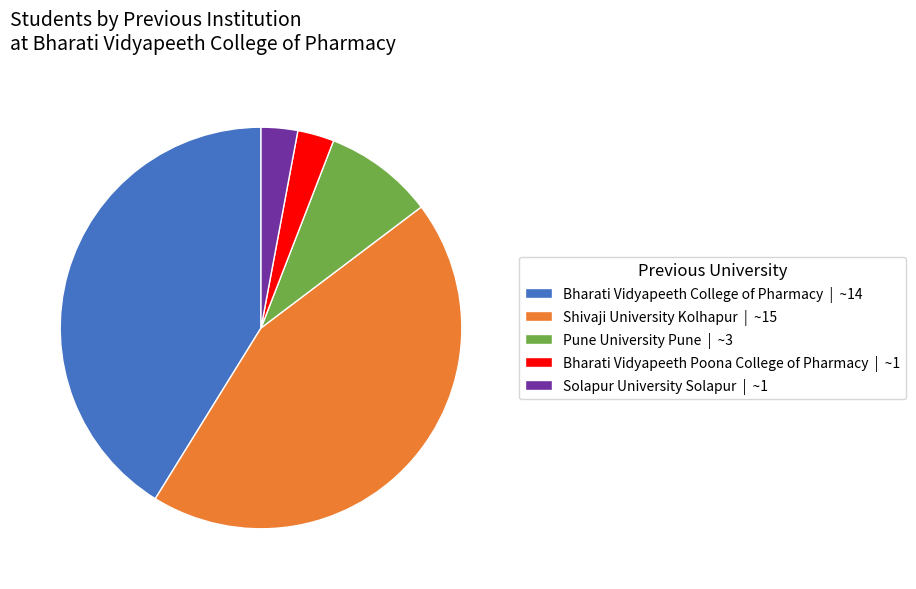

The Bharati Vidyapeeth Poona College of Pharmacy | ~1 slice represents 12% of the pie. True or false?

False